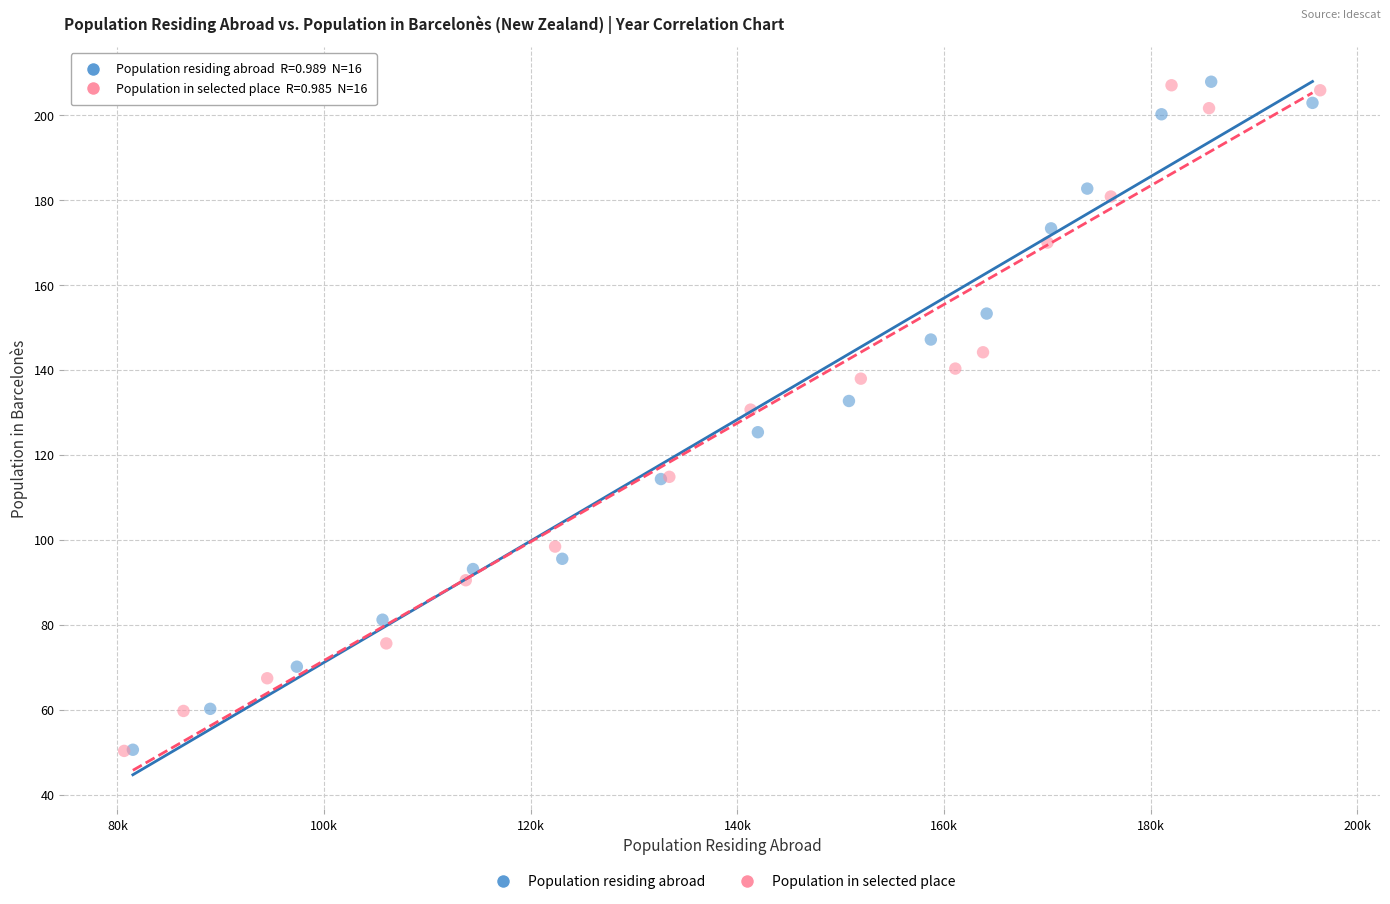

What are all the series names shown in the legend?

Population residing abroad, Population in selected place